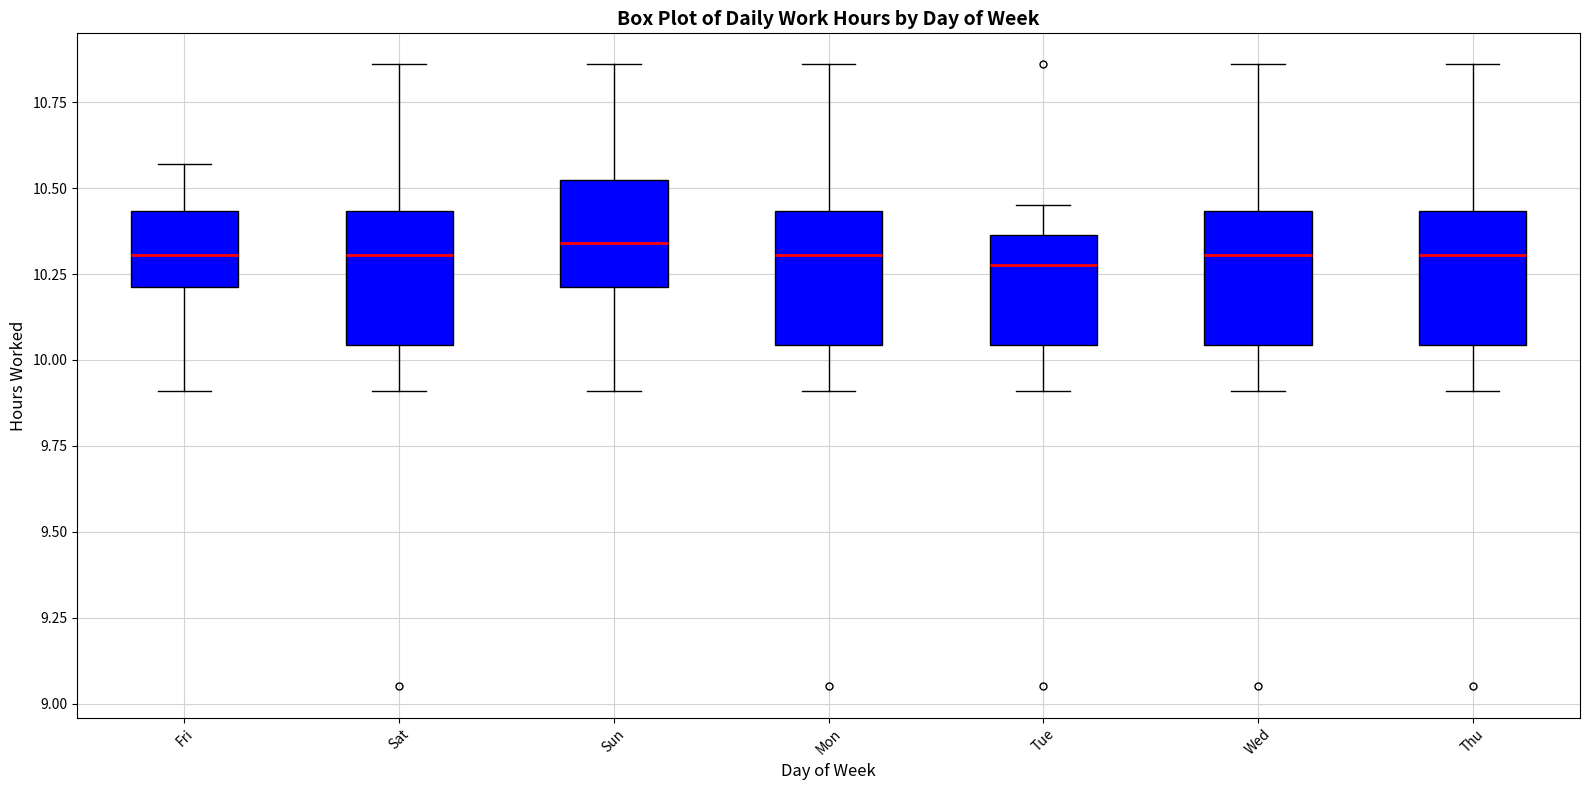

Reading left to right, read every box against the y-axis: the position of its median line, the range the box covers, and the ends of its whiskers. The values are not printed on the chart, so give them approximately, as read against the axis.

Fri: median 10.30, box 10.20 to 10.45, whiskers 9.90 to 10.55
Sat: median 10.30, box 10.05 to 10.45, whiskers 9.90 to 10.85
Sun: median 10.35, box 10.20 to 10.55, whiskers 9.90 to 10.85
Mon: median 10.30, box 10.05 to 10.45, whiskers 9.90 to 10.85
Tue: median 10.30, box 10.05 to 10.35, whiskers 9.90 to 10.45
Wed: median 10.30, box 10.05 to 10.45, whiskers 9.90 to 10.85
Thu: median 10.30, box 10.05 to 10.45, whiskers 9.90 to 10.85